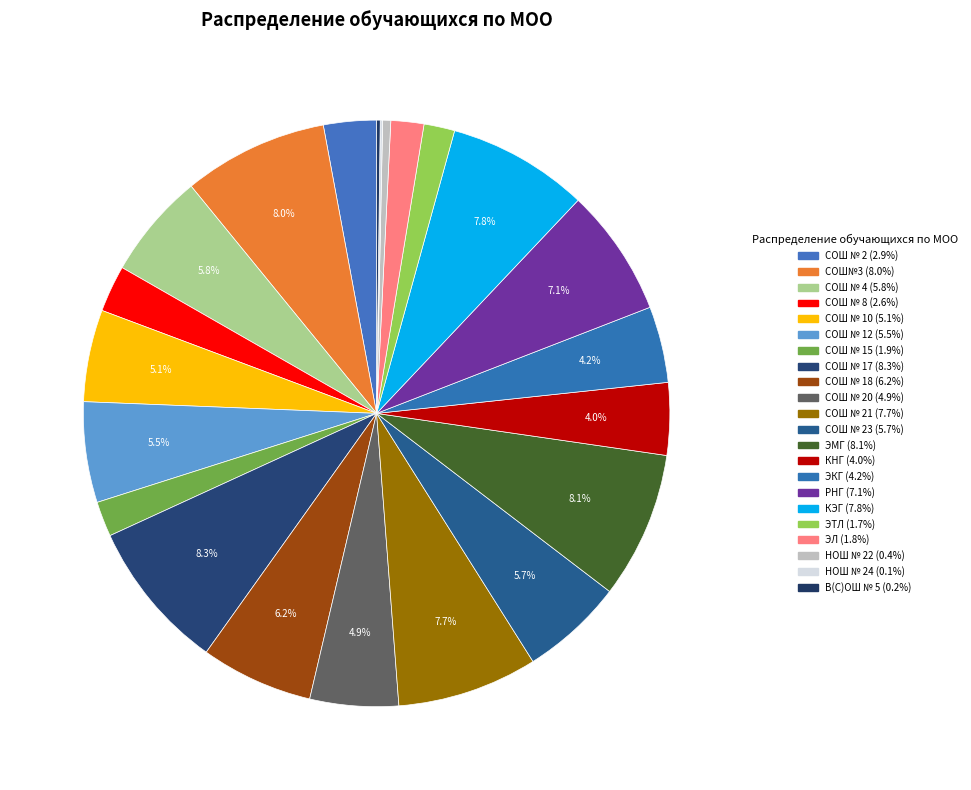

What is the largest slice in the pie chart?

СОШ № 17